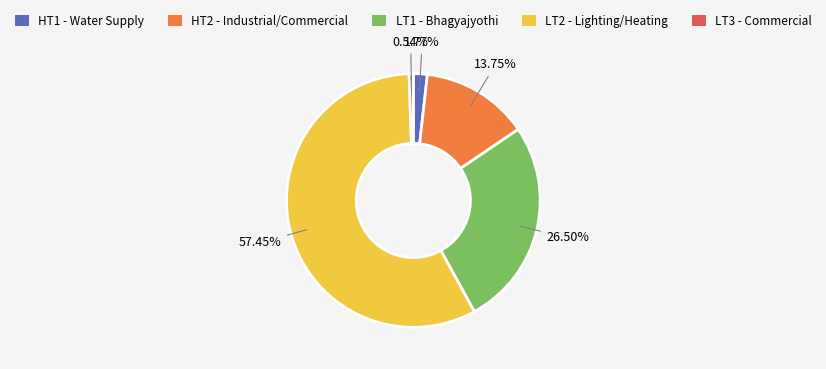

The LT1 - Bhagyajyothi slice represents 17% of the pie. True or false?

False